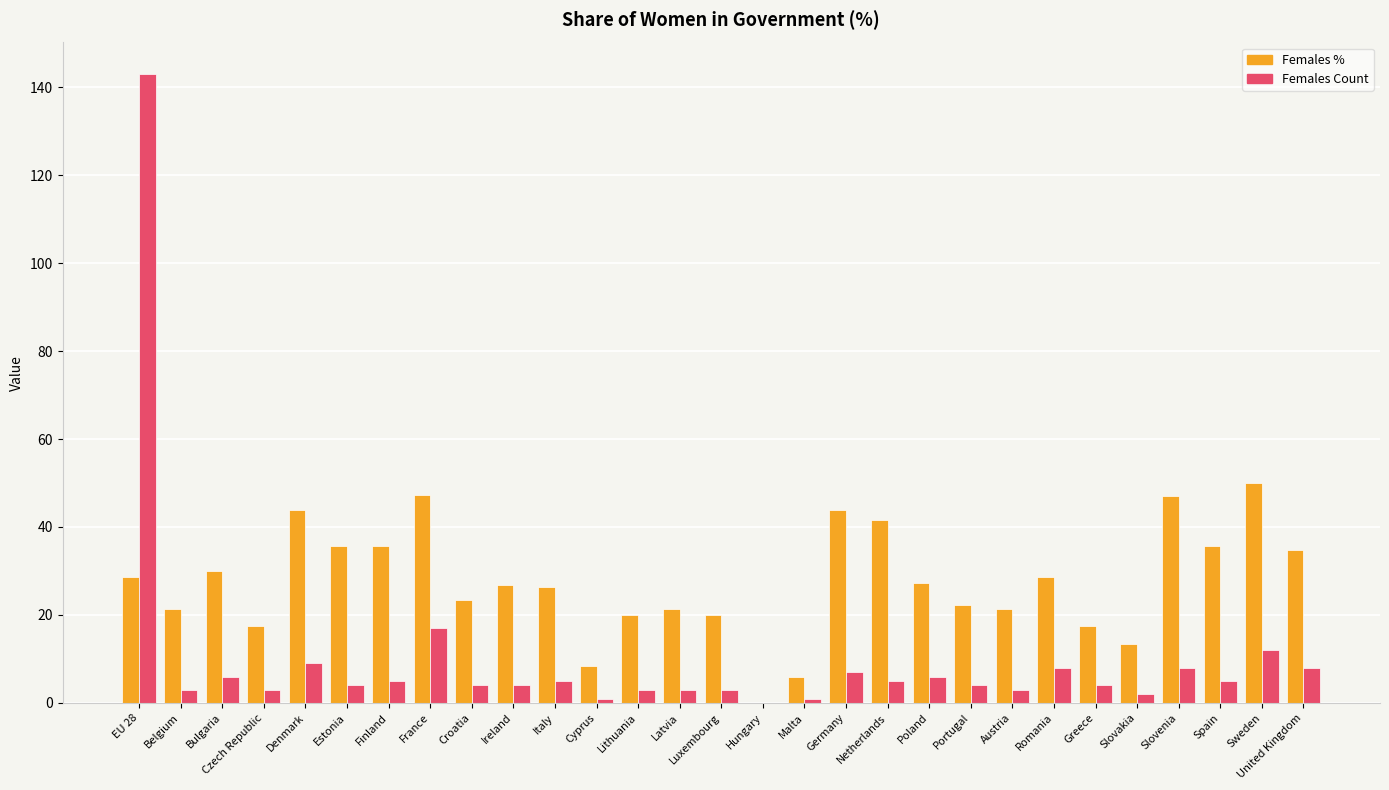

Count the number of data series in this chart.

2